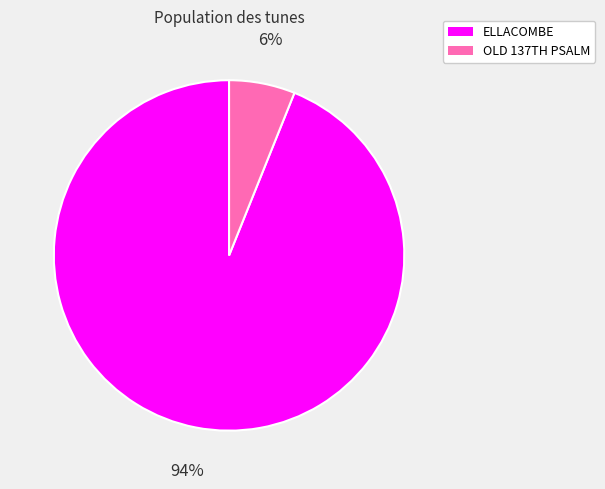

Rank the categories by value from highest to lowest.

ELLACOMBE, OLD 137TH PSALM